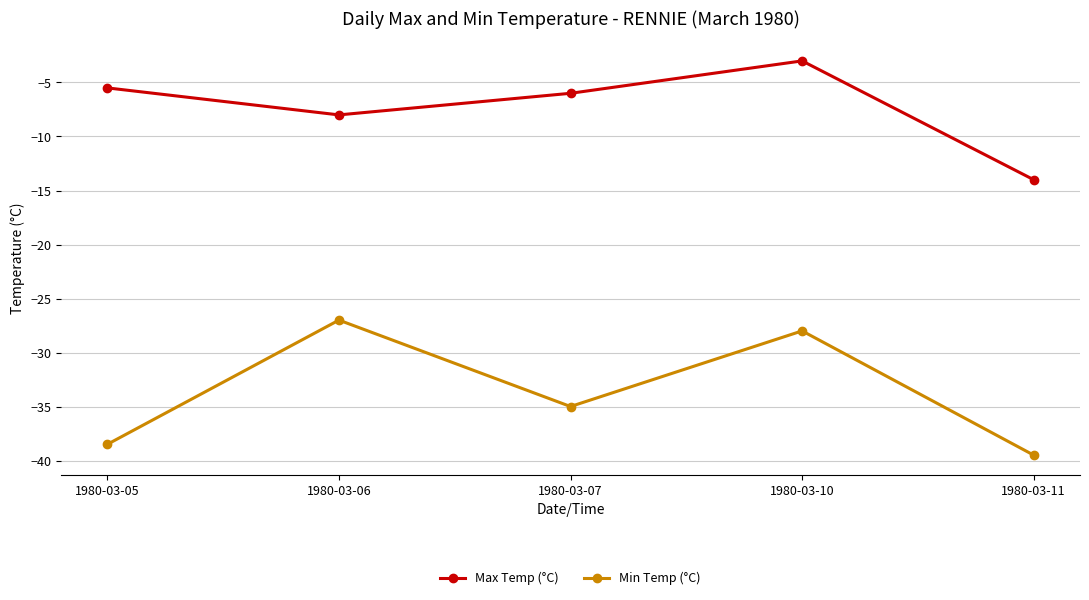

The Max Temp (°C) series shows -3.0 at 1980-03-10. True or false?

True